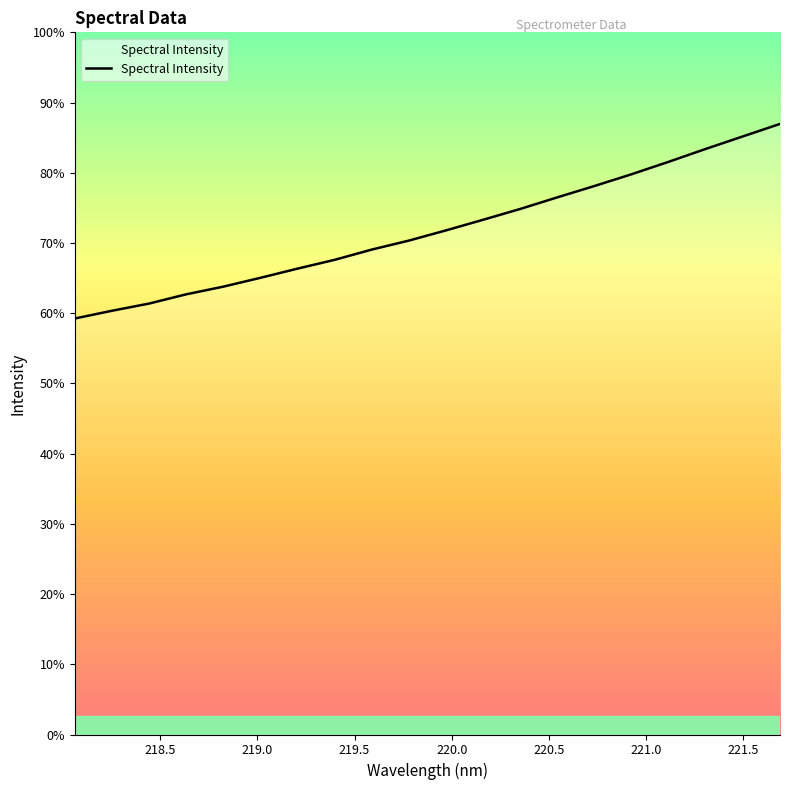

True or false: there are more than 2 points higher than both neighbors.

False